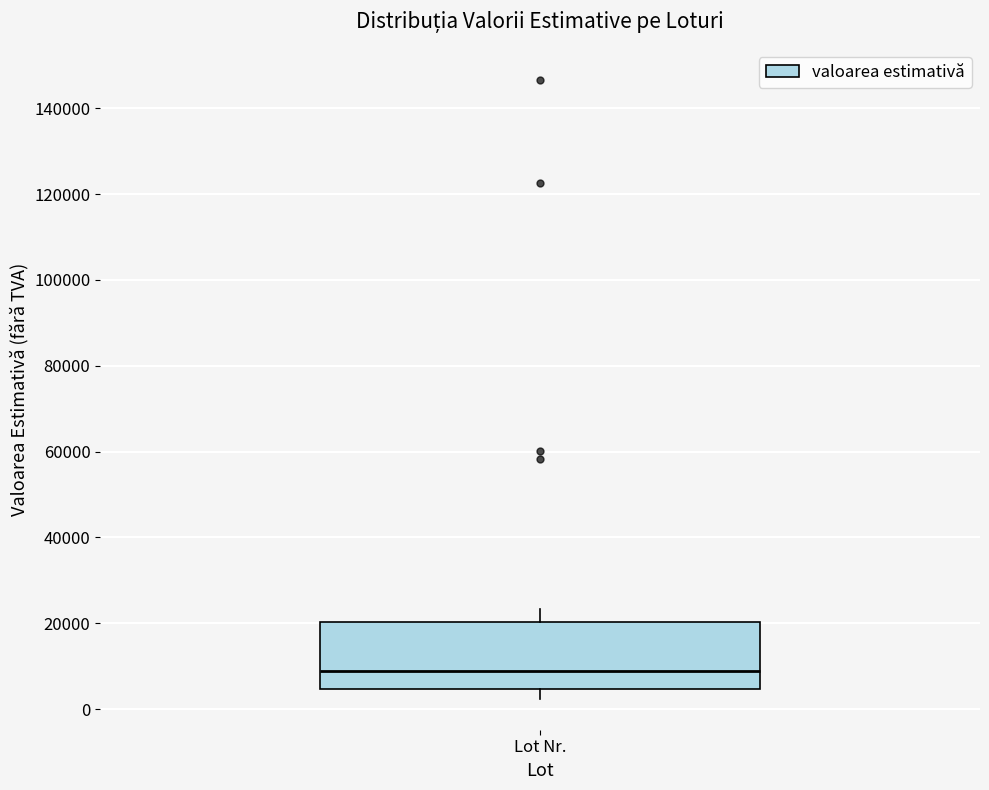

Transcribe this box plot: give where the median line is, the range the box spans, and where the two whiskers end, as read against the y-axis. The values are not printed on the chart, so give them approximately, as read against the axis.

median 8000, box 4000 to 20000, whiskers 2000 to 24000